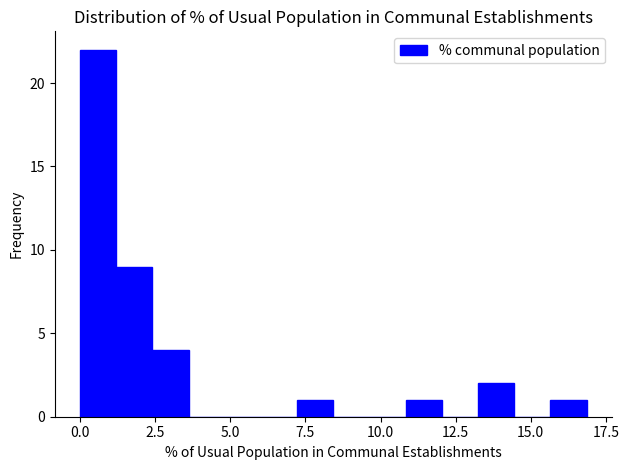

Read against the x-axis, roughly where is the centre of the tallest bar?

0.5